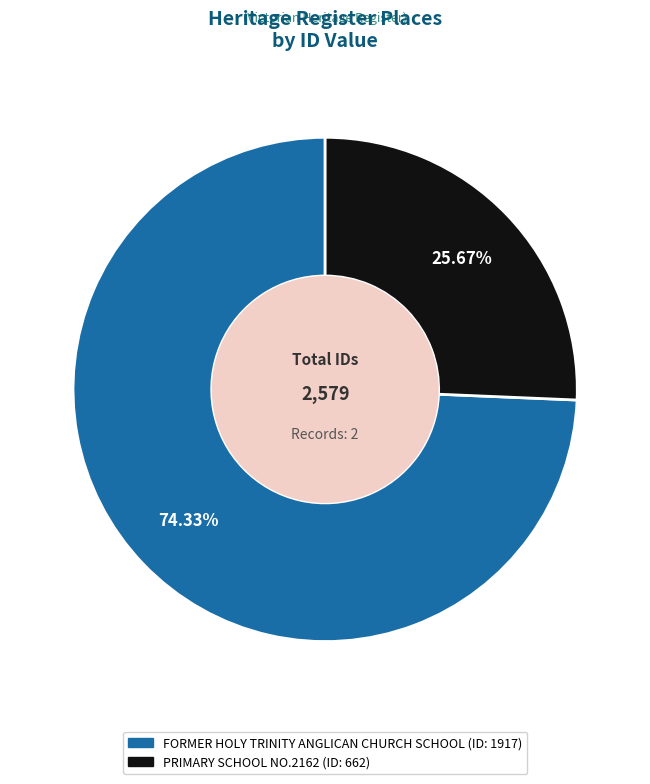

Which has a higher value, PRIMARY SCHOOL NO.2162 or FORMER HOLY TRINITY ANGLICAN CHURCH SCHOOL?

FORMER HOLY TRINITY ANGLICAN CHURCH SCHOOL